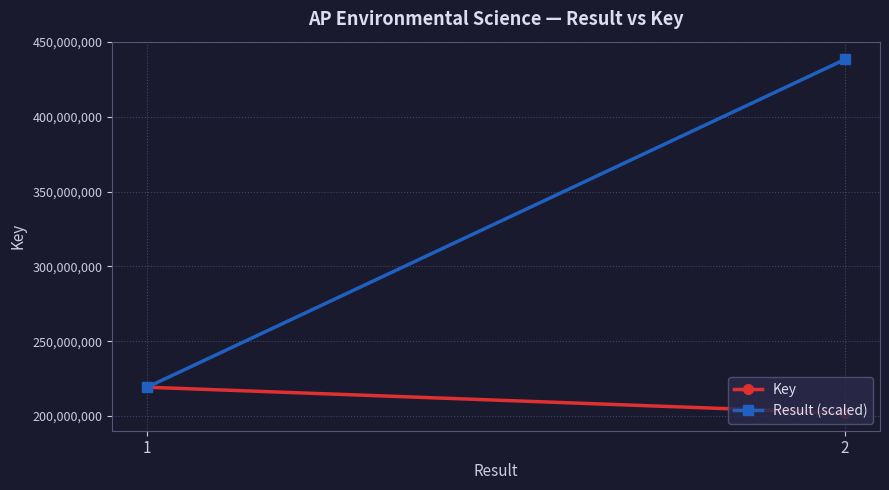

How many data points does each series have?

2